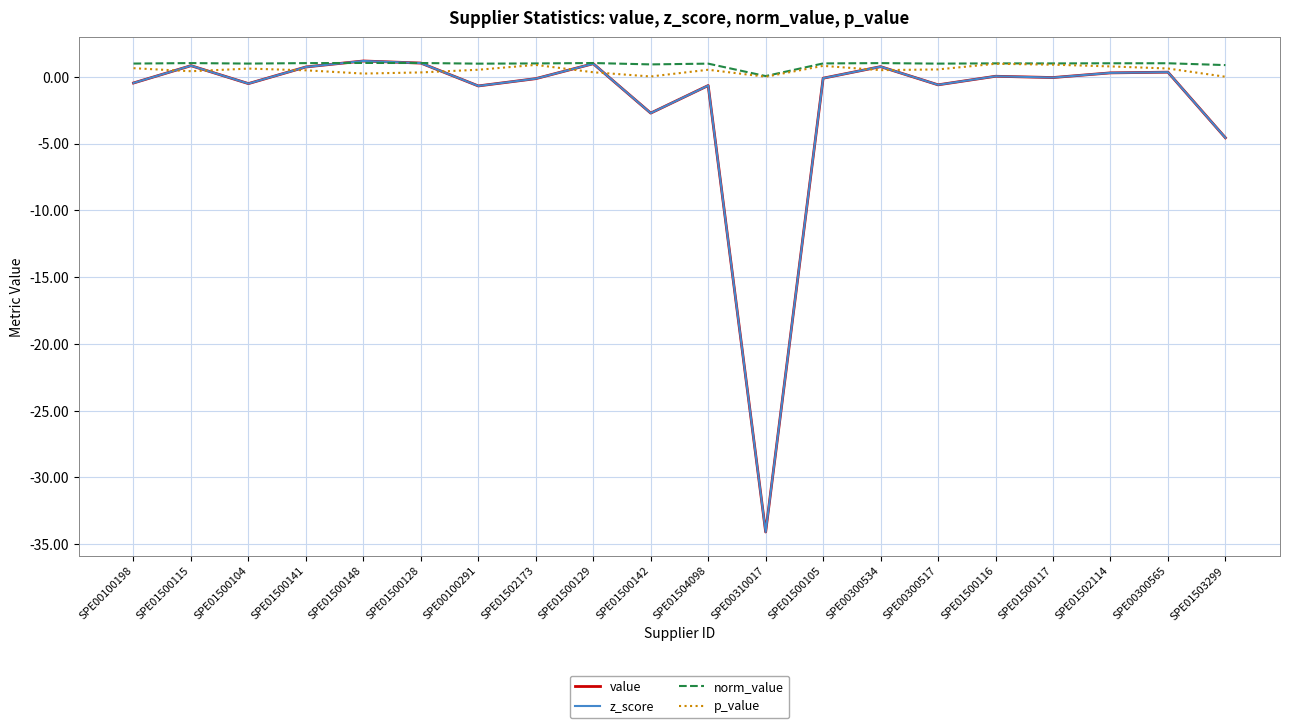

Which series has the largest total across all categories?

norm_value